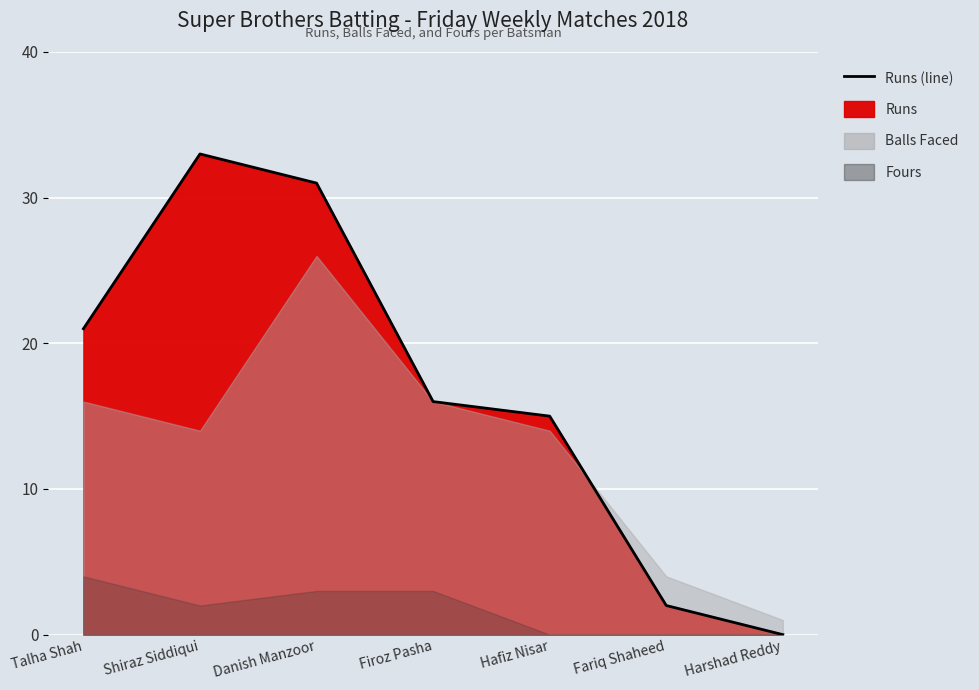

Rank the categories by value from highest to lowest.

Shiraz Siddiqui, Danish Manzoor, Talha Shah, Firoz Pasha, Hafiz Nisar, Fariq Shaheed, Harshad Reddy